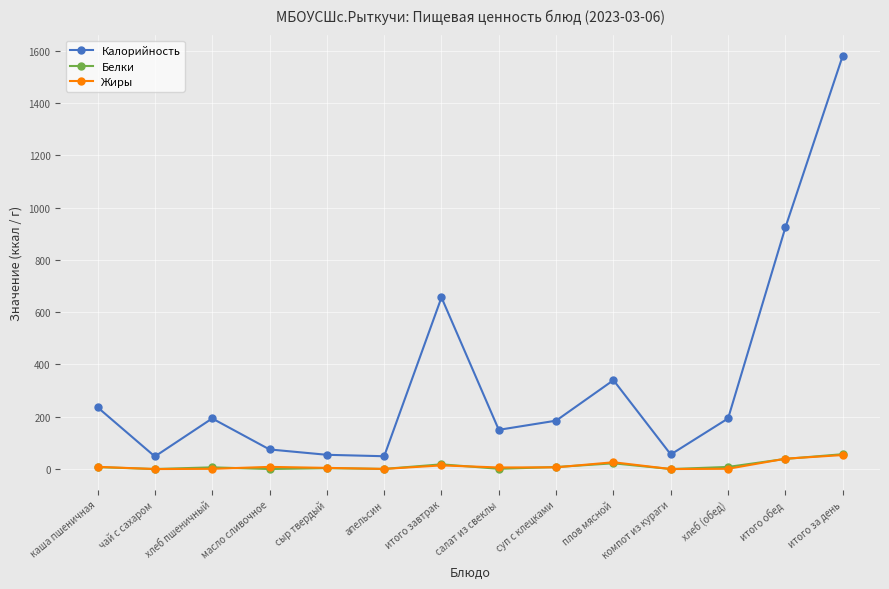

Is this an area chart (filled region under the line)?

No